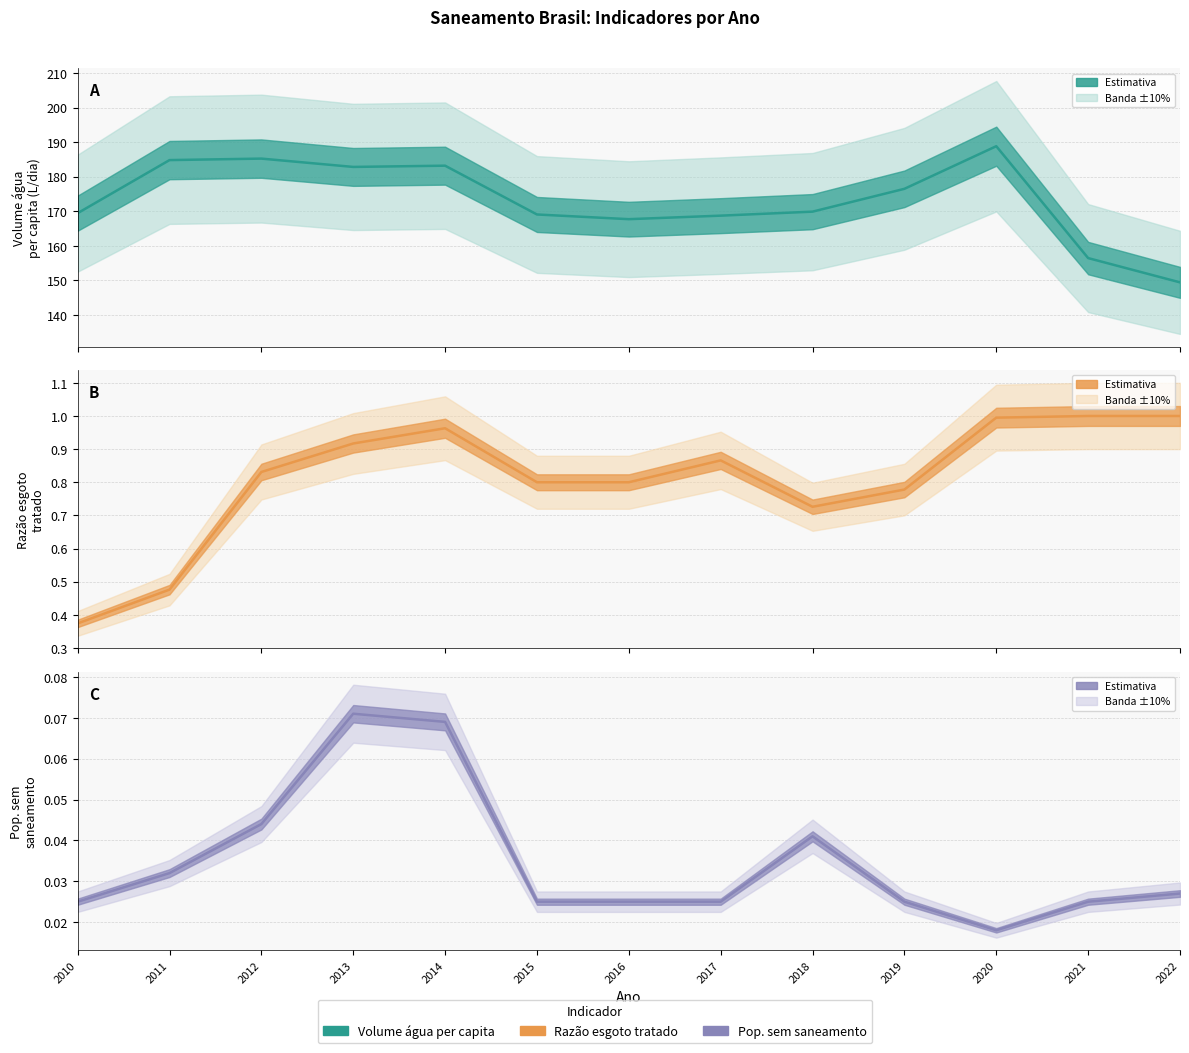

Does the chart display data point markers on the line(s)?

No